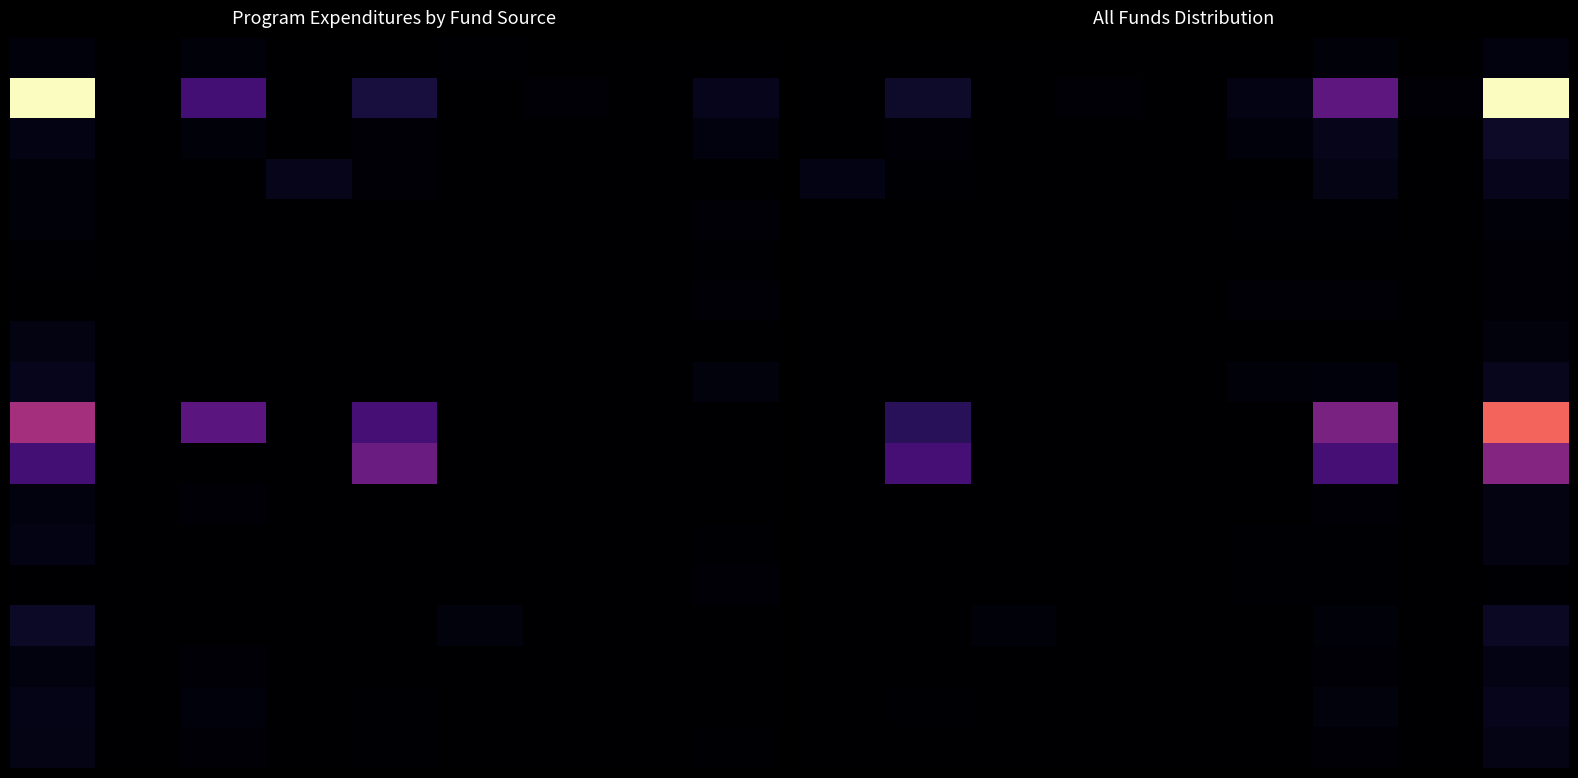

At which category is the sum across all series the highest?

8